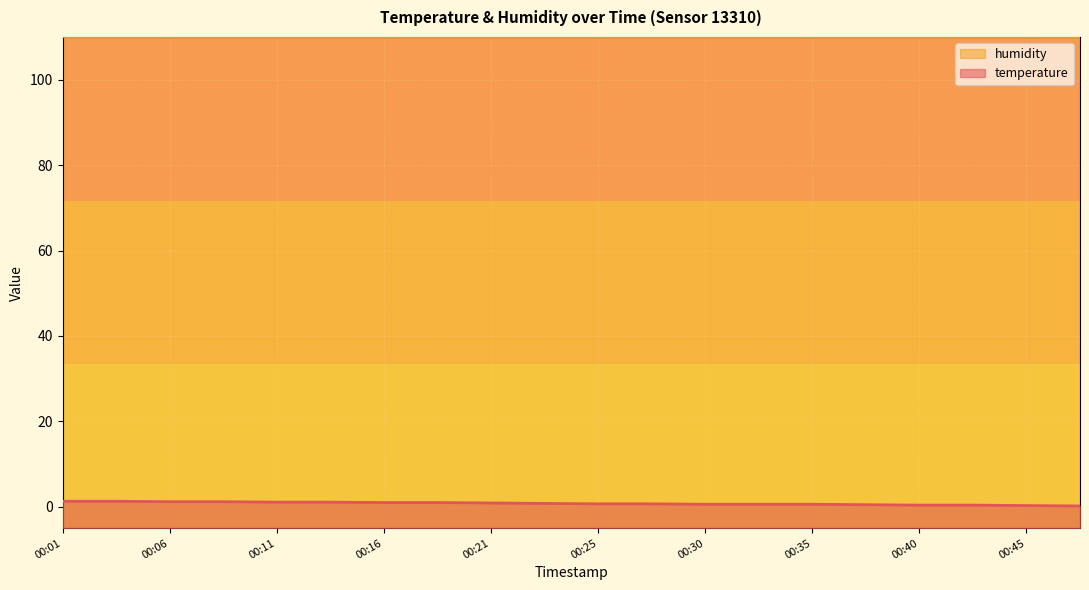

Is it true that the value at 00:13 is 1.6?

False